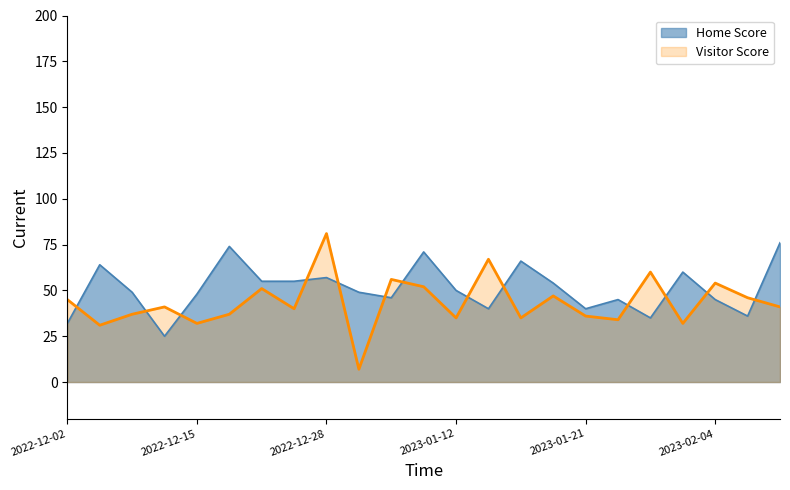

What is the total value across all series at 2023-01-31?

92